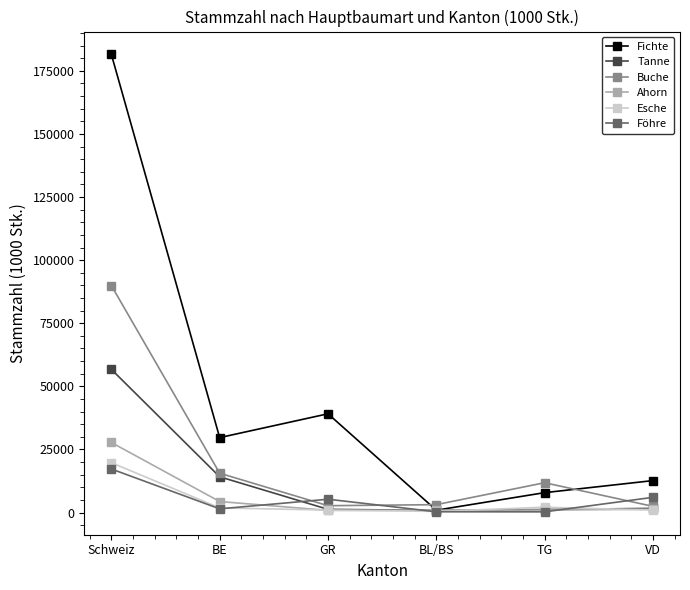

How many data points does each series have?

6